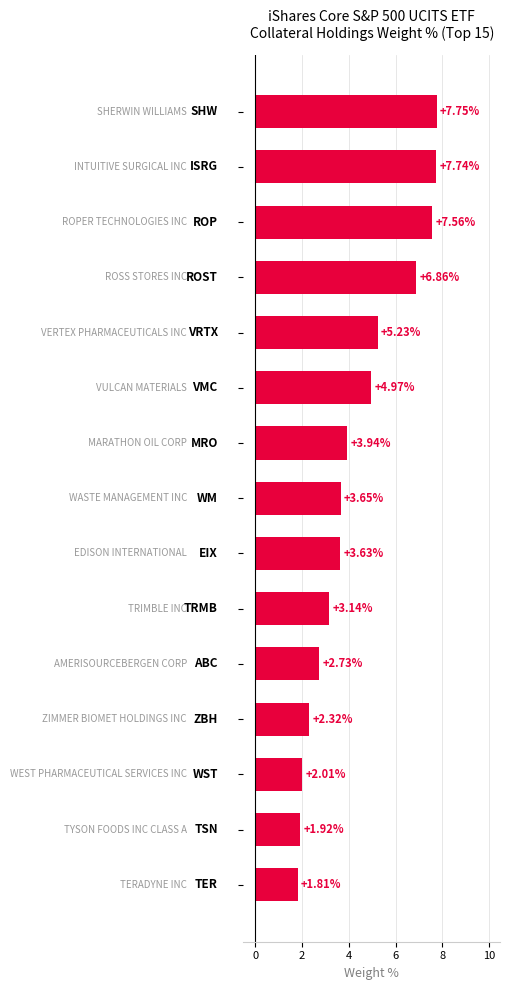

What is the difference between the maximum and minimum values?

5.9